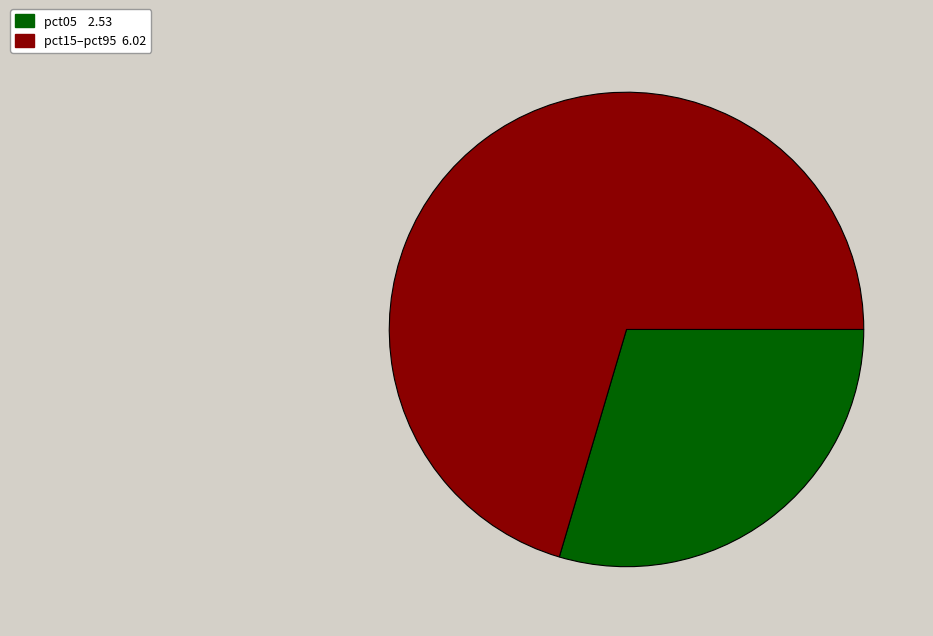

What is the largest slice in the pie chart?

pct15–pct95 6.02